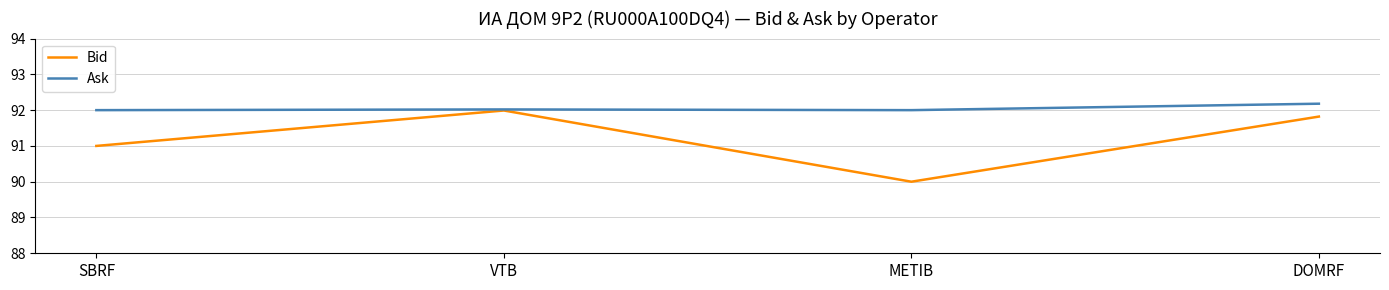

Is it true that Bid equals 37.8 at DOMRF?

False